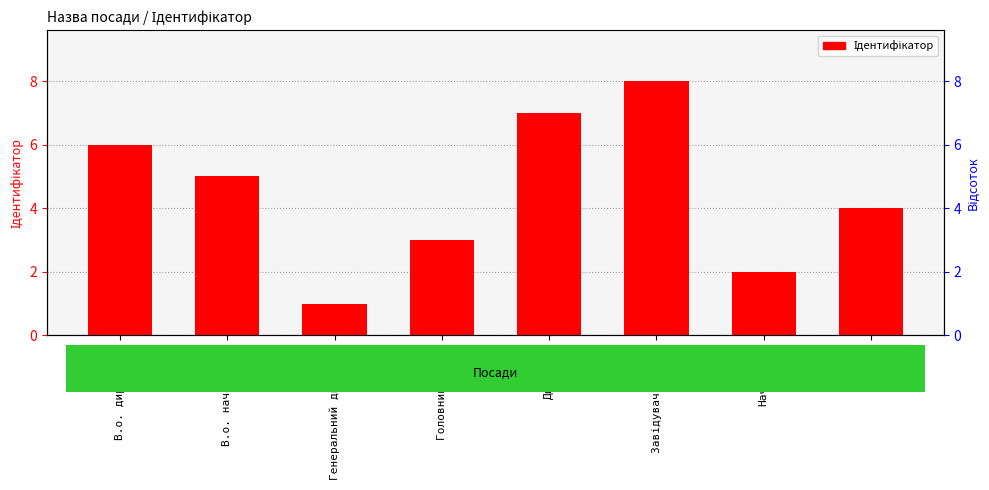

Which label corresponds to the largest value in the chart?

Завідувач філією